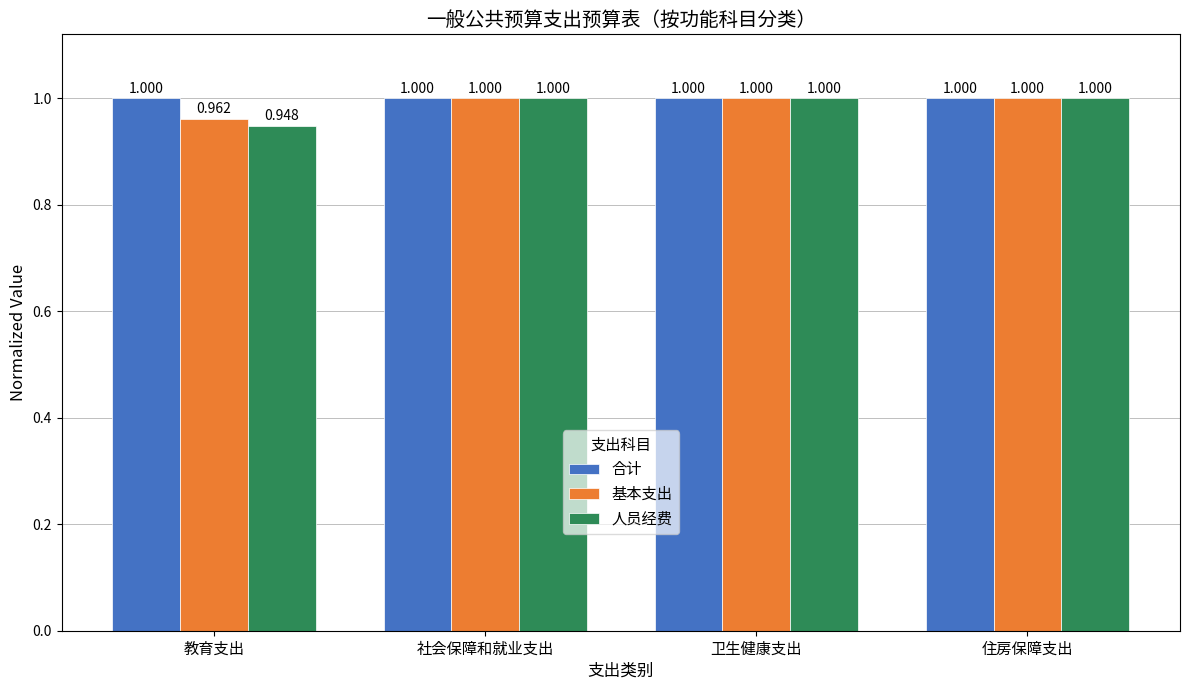

Is the value of 合计 at 教育支出 greater than the value of 基本支出 at 教育支出?

Yes